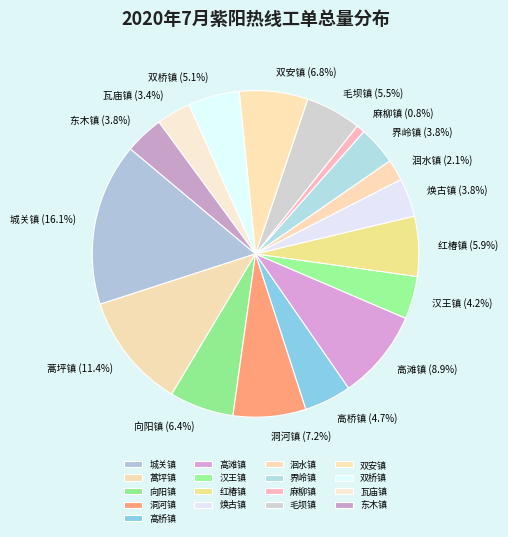

What is the largest slice in the pie chart?

城关镇